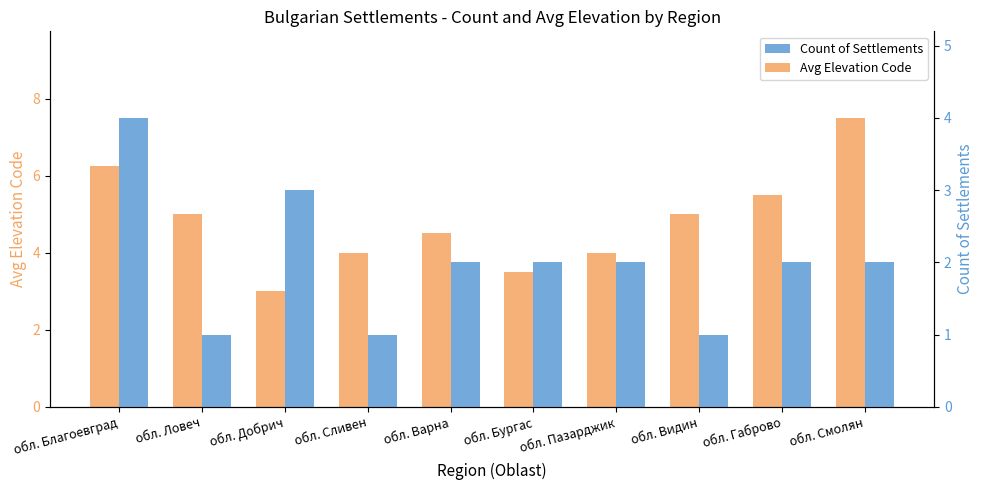

What are all the series names shown in the legend?

Avg Elevation Code, Count of Settlements